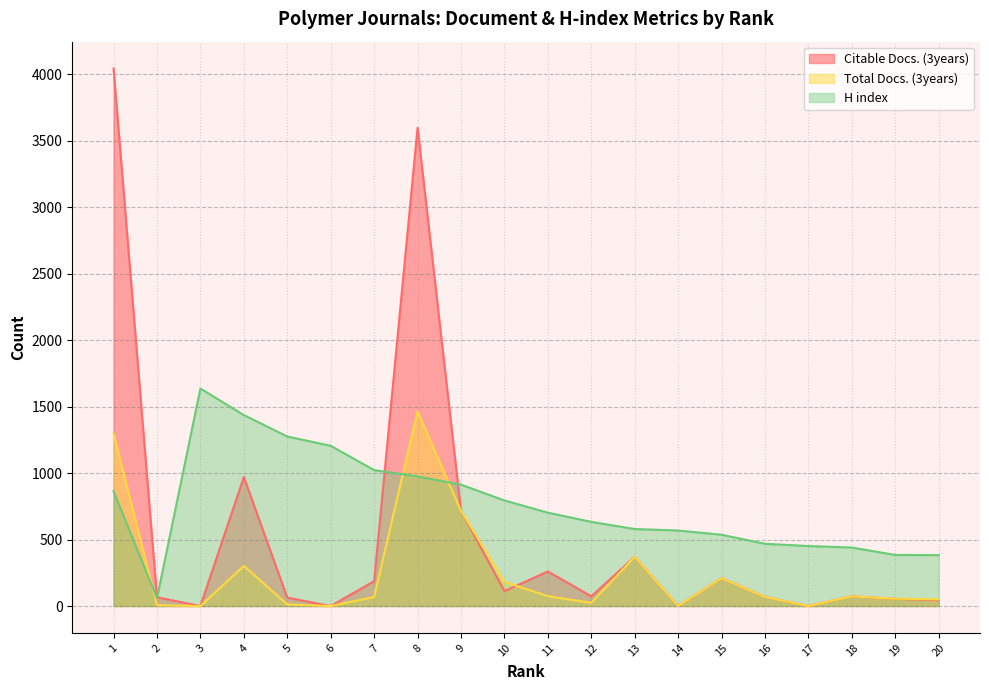

Rank the categories by H index value from highest to lowest.

3, 4, 5, 6, 7, 8, 9, 1, 10, 11, 12, 13, 14, 15, 16, 17, 18, 19, 20, 2